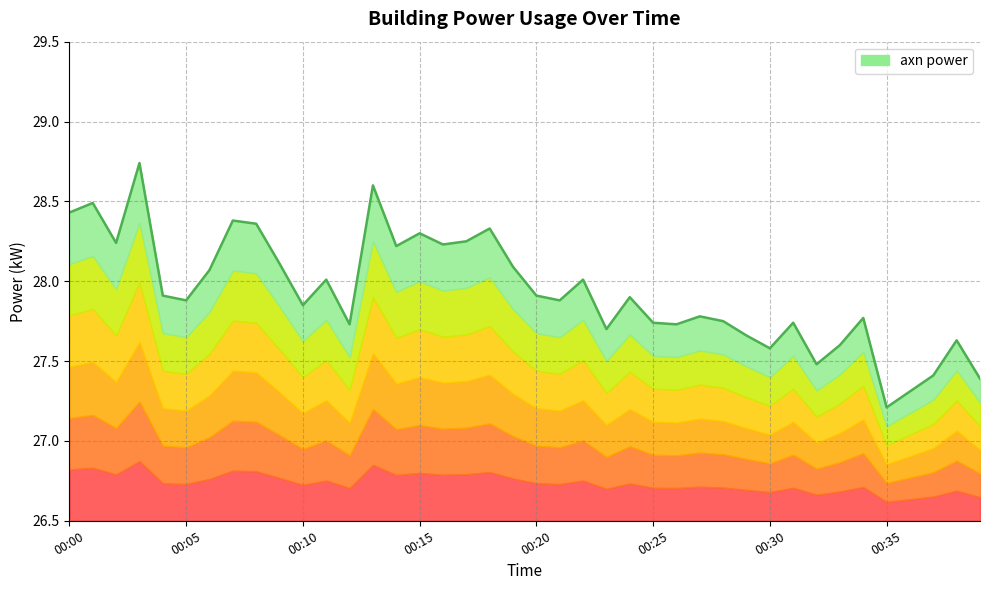

How many series are shown in this chart?

1